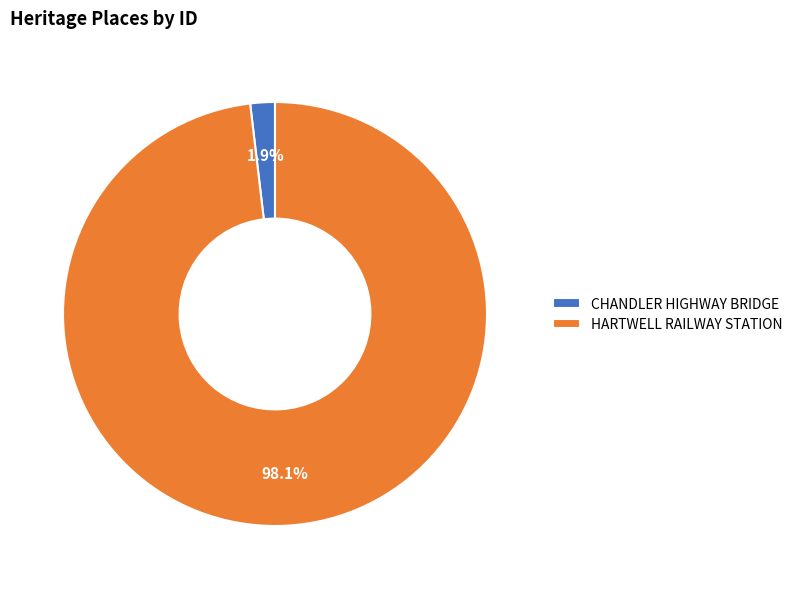

To the nearest percent, what is the difference between the HARTWELL RAILWAY STATION and CHANDLER HIGHWAY BRIDGE slice percentages?

96%